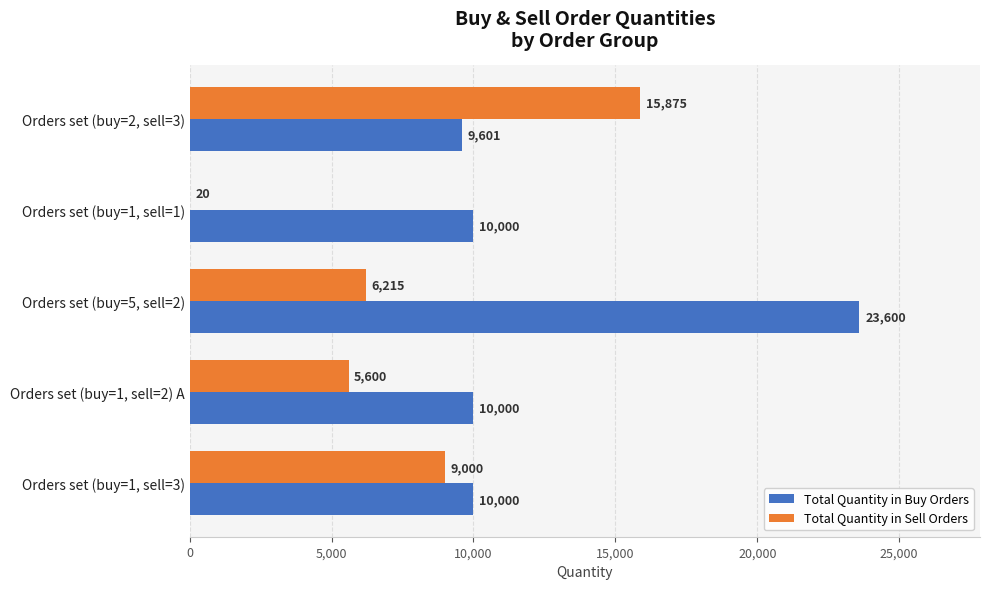

What value does the Total Quantity in Buy Orders series have at Orders set (buy=5, sell=2), to the nearest 50?

23600